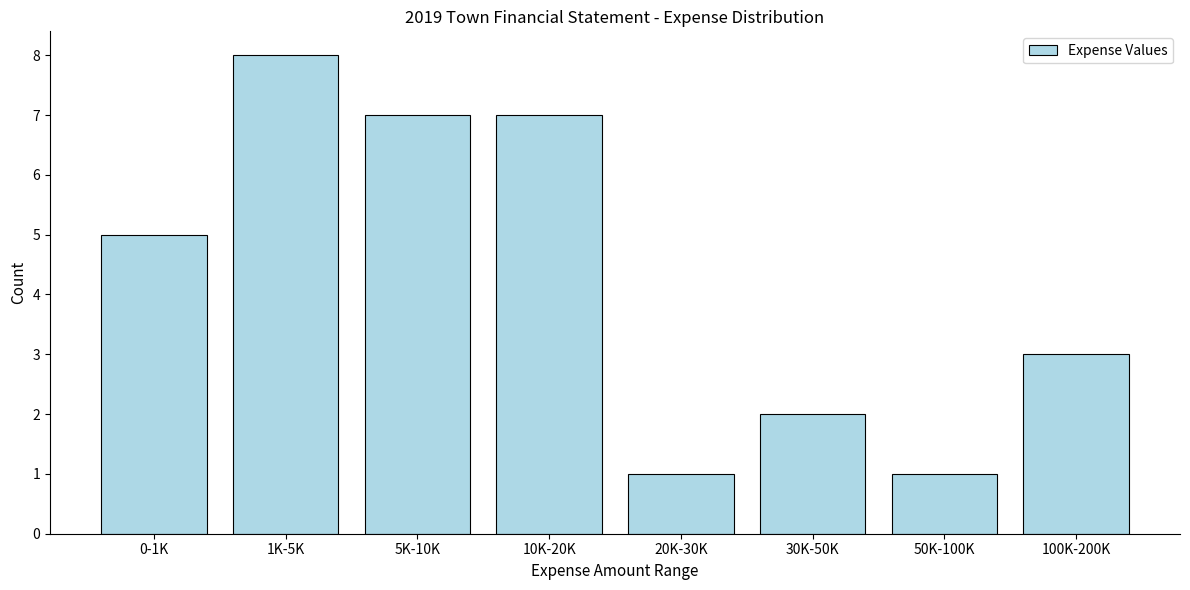

Reading left to right, extract all data points from this chart.

5	8	7	7	1	2	1	3